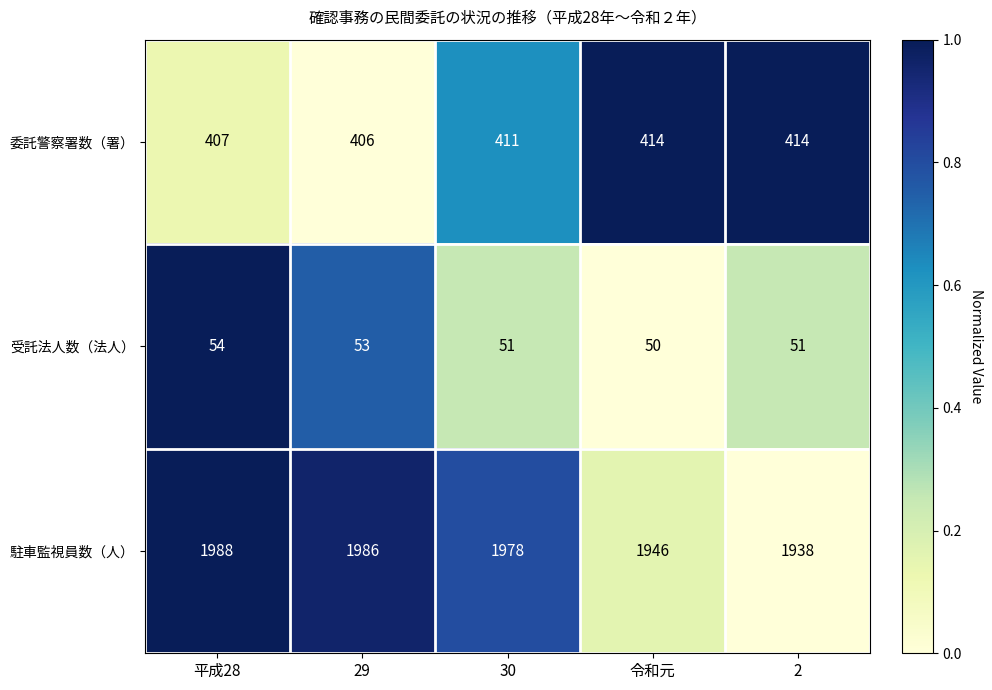

Which series changed the most between 29 and 30?

駐車監視員数（人）